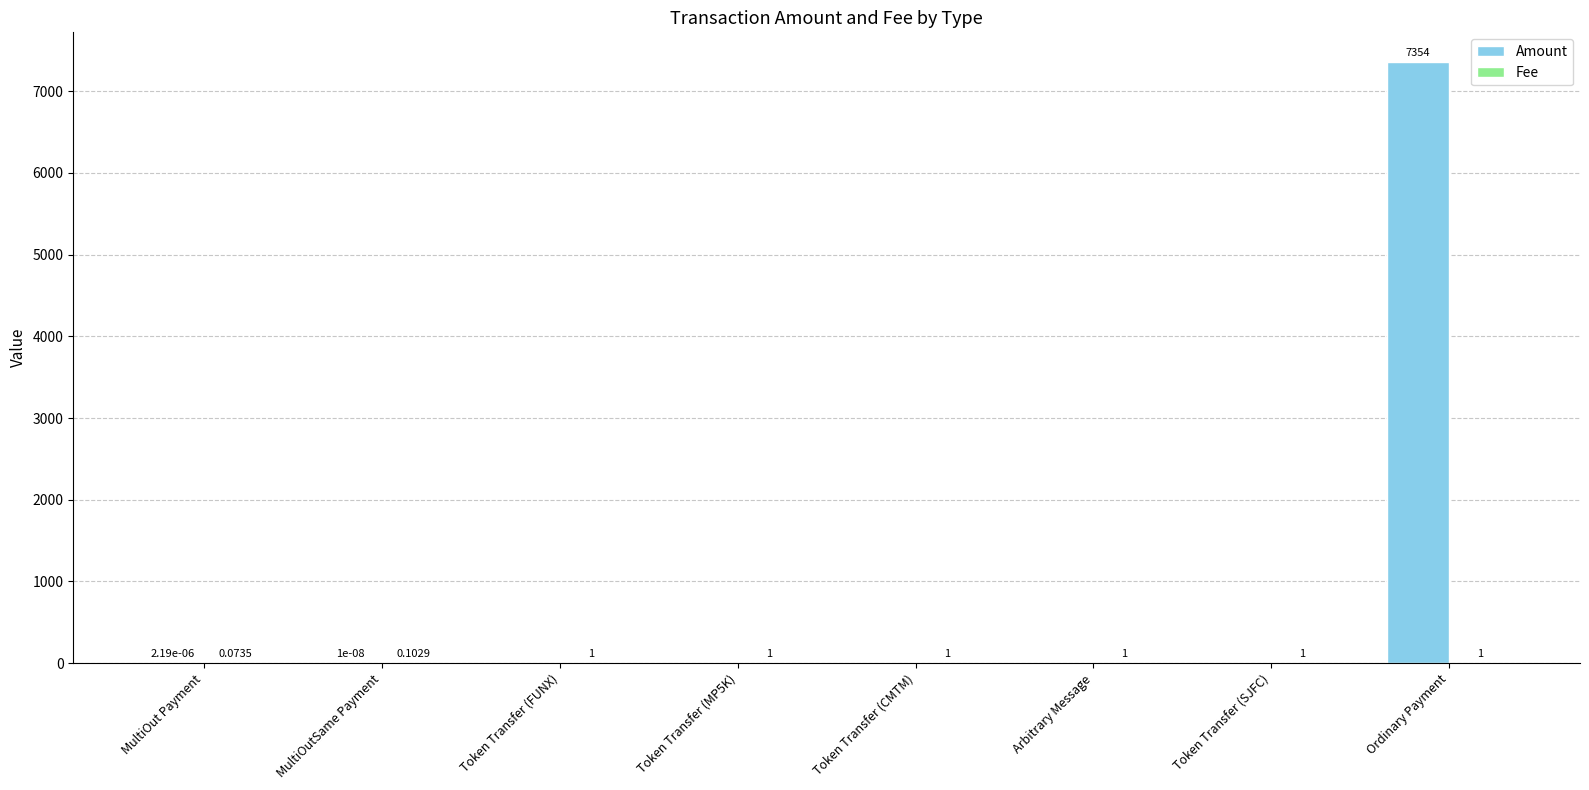

Which label corresponds to the largest value in the chart?

Ordinary Payment